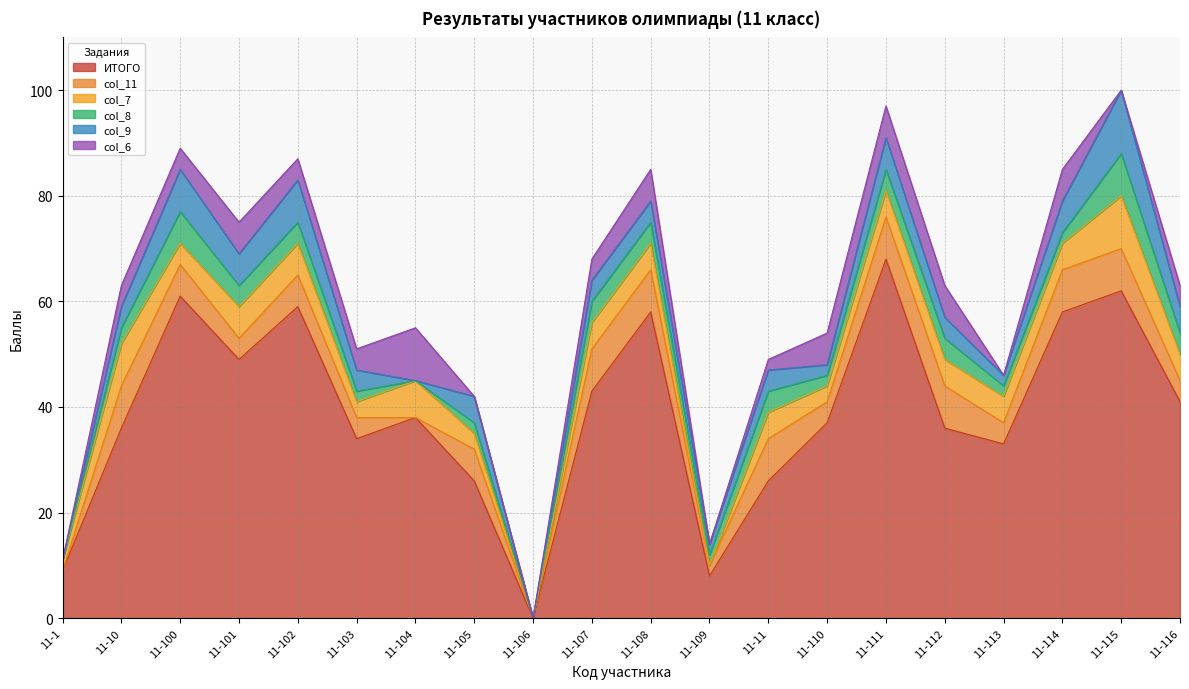

What is the total value across all series at 11-108?

85